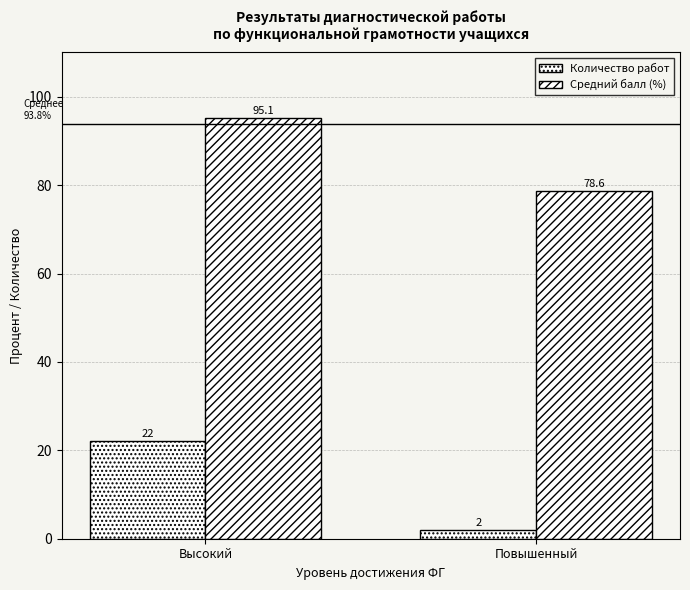

Is the value of Средний балл (%) at Высокий greater than the value of Количество работ at Повышенный?

Yes